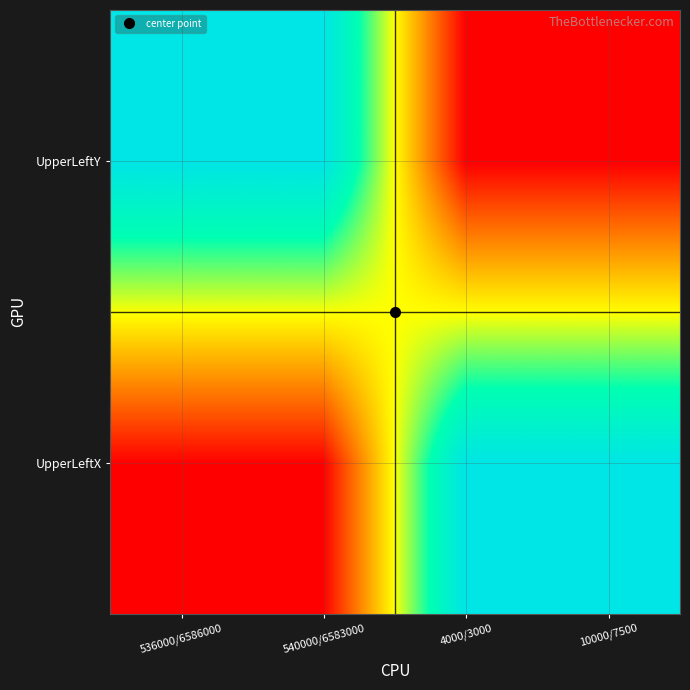

Reading left to right, what are all the values shown in this chart?

UpperLeftX: 536000/6586000=0	540000/6583000=0	4000/3000=1	10000/7500=1
UpperLeftY: 536000/6586000=1	540000/6583000=1	4000/3000=0	10000/7500=0